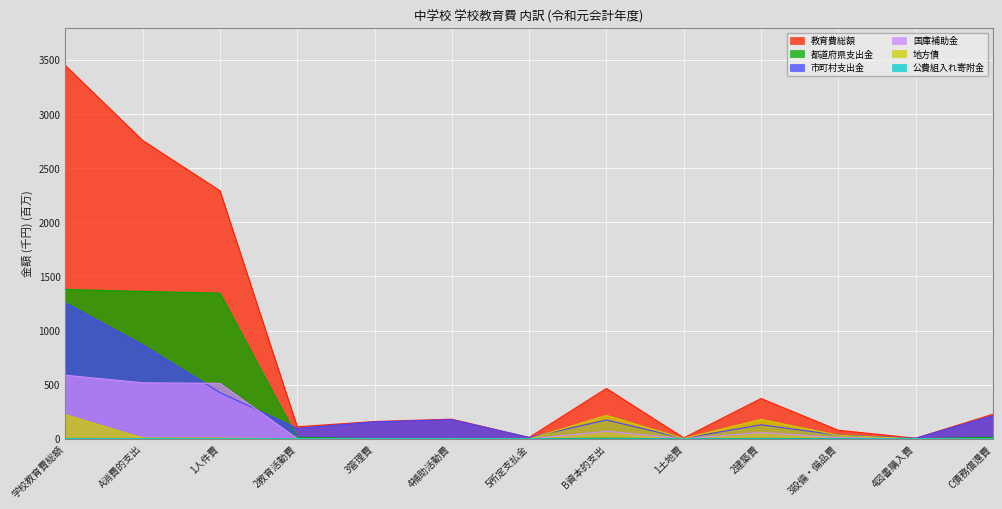

How many lines are shown in the chart?

6